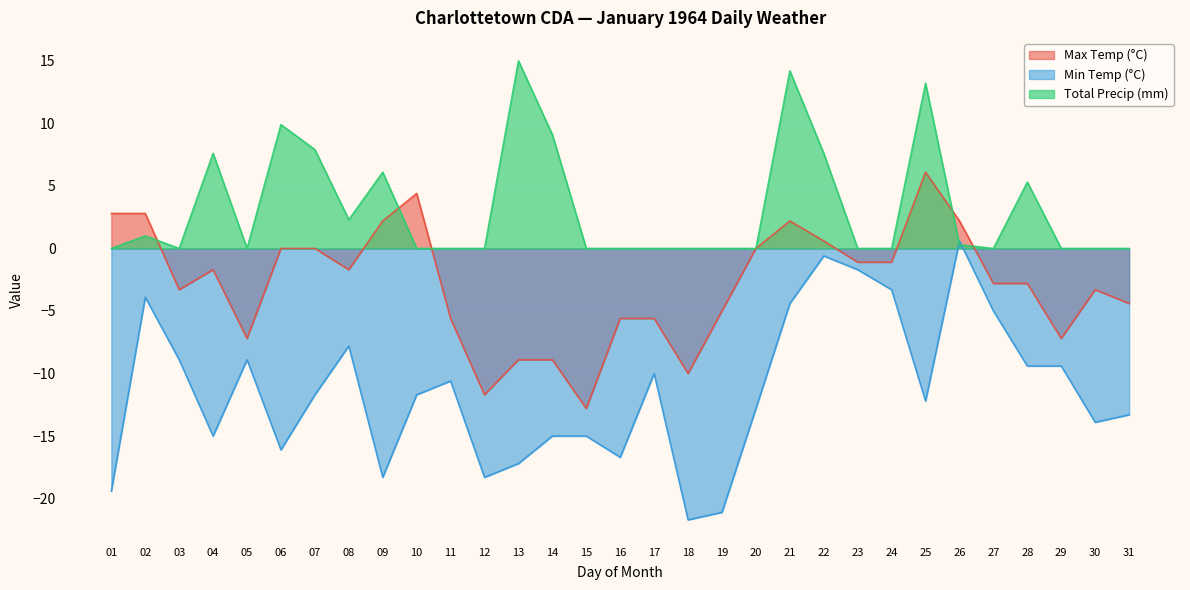

Which series has the largest range (max minus min)?

Min Temp (°C)